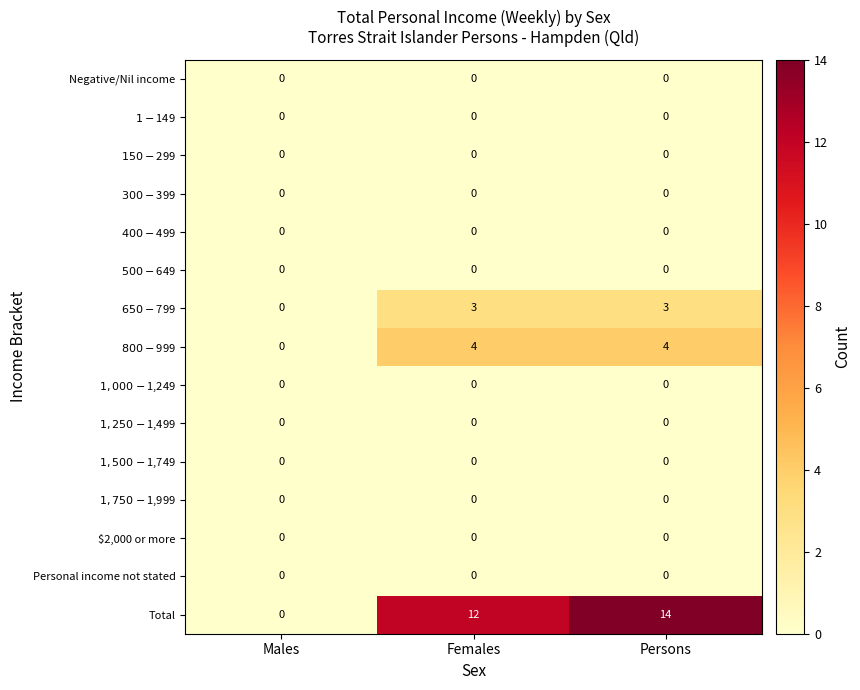

At which category is the sum across all series the highest?

Persons